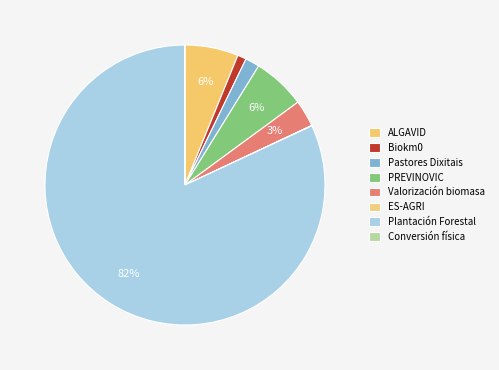

To the nearest percent, what is the average slice percentage?

12%